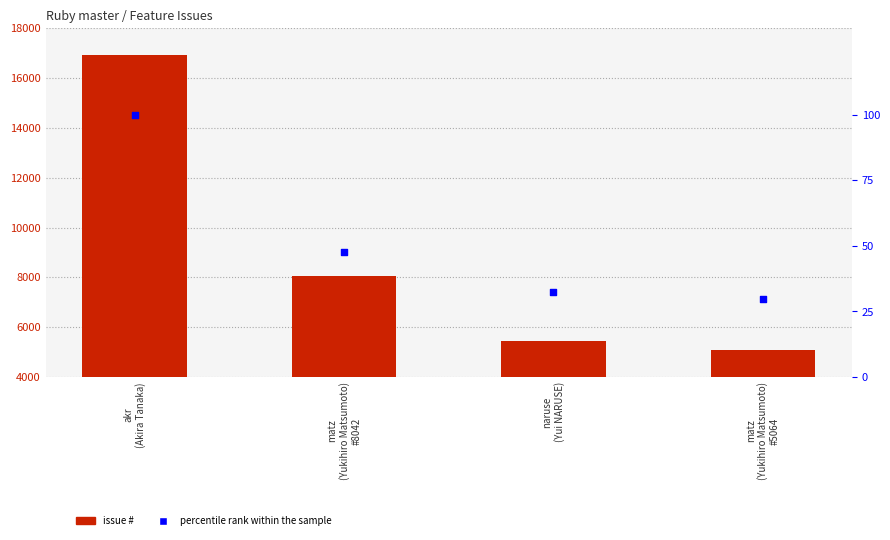

Which series reaches the minimum Y coordinate?

percentile rank within the sample